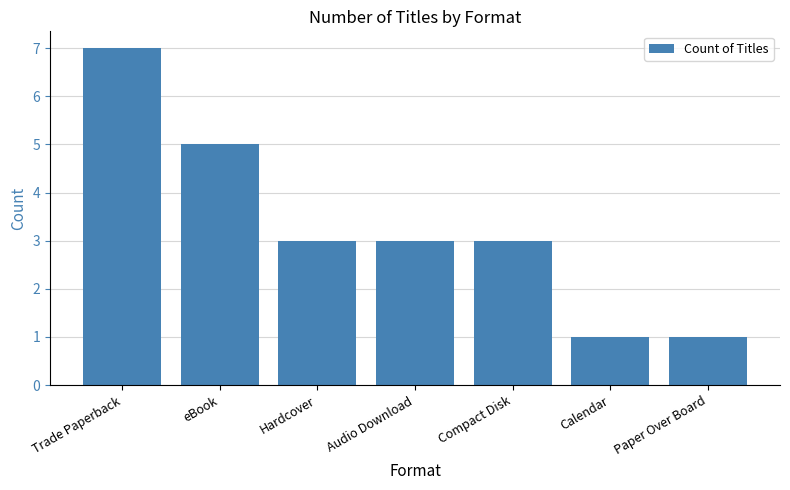

What is the approximate value at Trade Paperback?

7